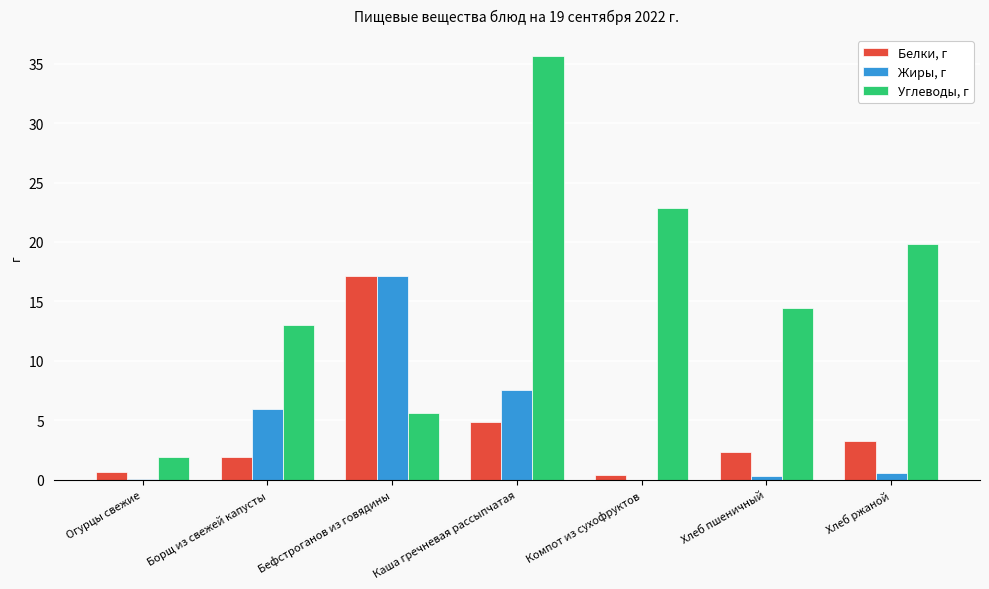

Which category has the highest value in the Углеводы, г series?

Каша гречневая рассыпчатая